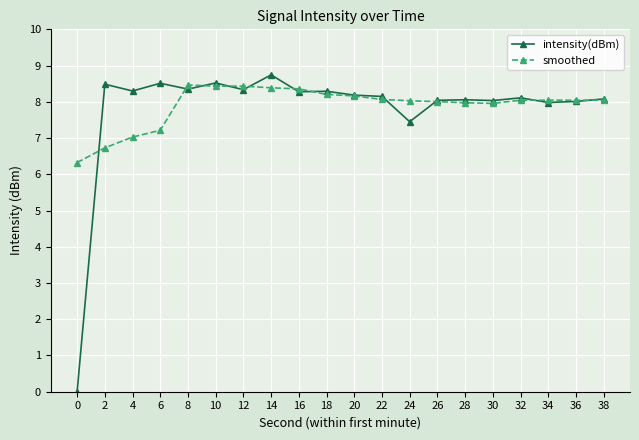

Count the number of categories in the chart.

20